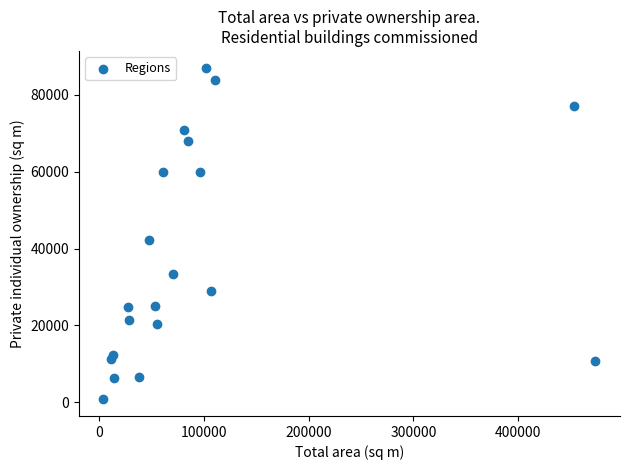

What Y value in the scatter plot is closest to 43944?

42125